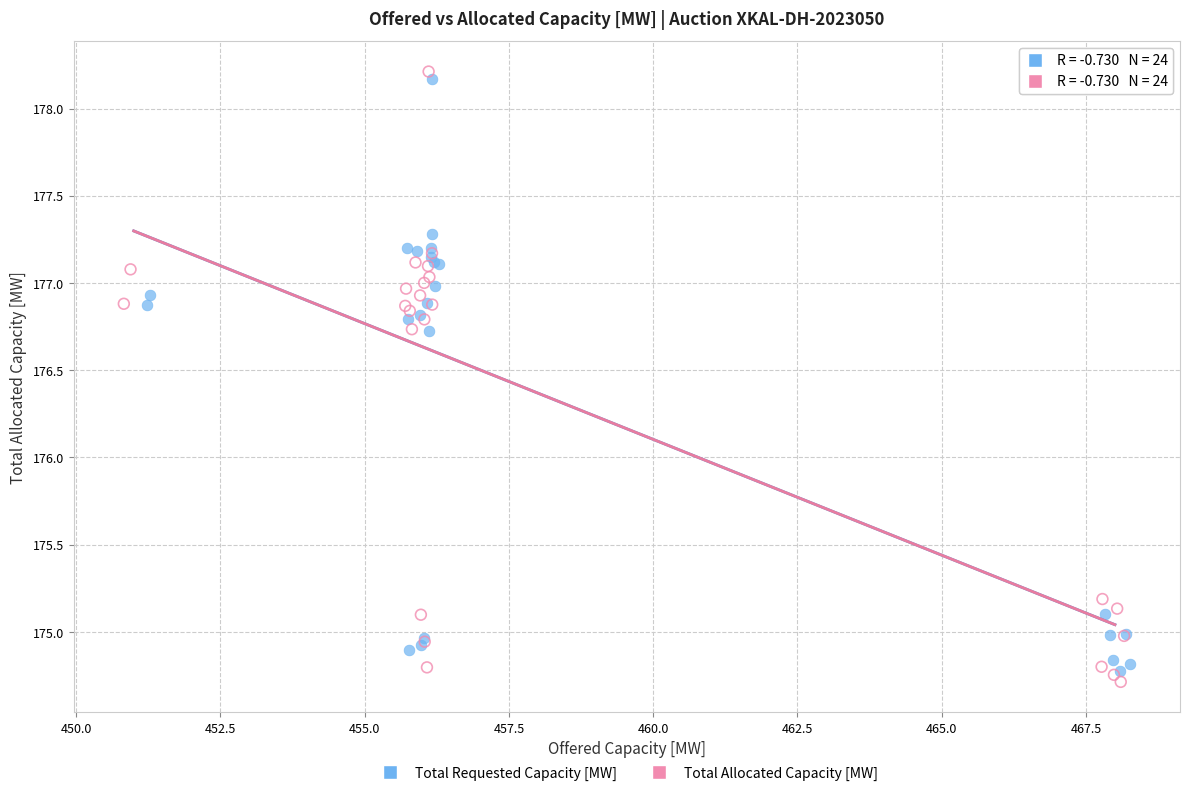

Which series has the widest spread of Y values?

Total Allocated Capacity [MW]